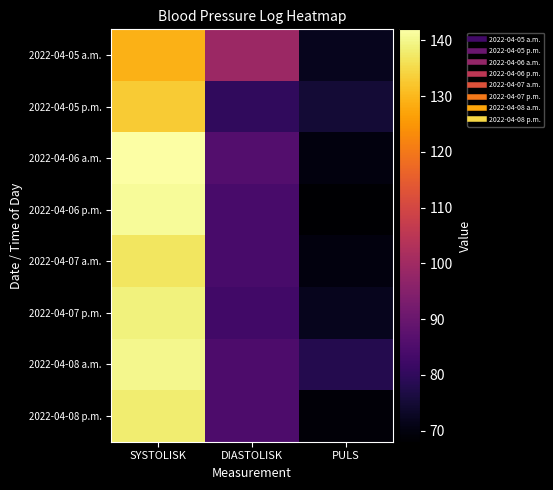

Between SYSTOLISK and DIASTOLISK, which series saw the biggest shift?

2022-04-06 p.m.